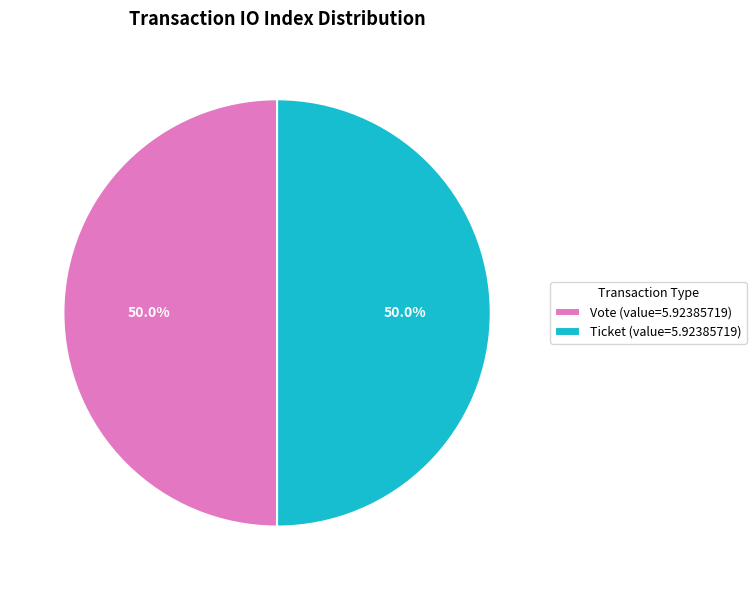

Is the sum of Ticket (value=5.92385719) and Vote (value=5.92385719) greater than half?

Yes